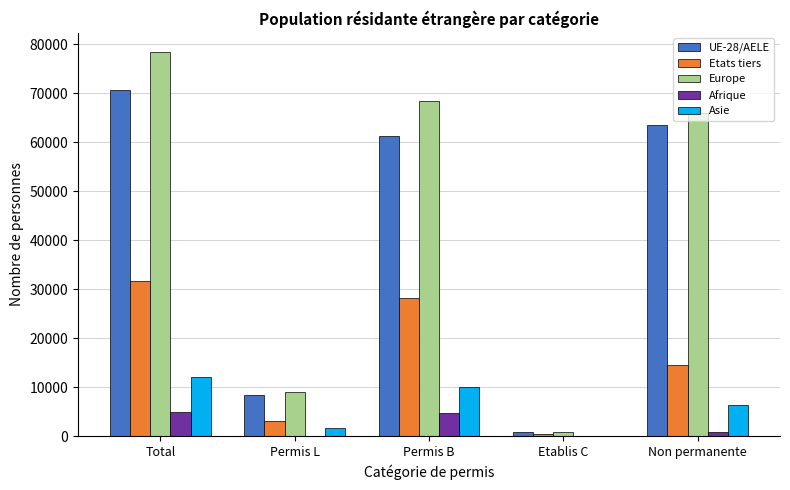

At which label does Etats tiers reach its peak?

Total